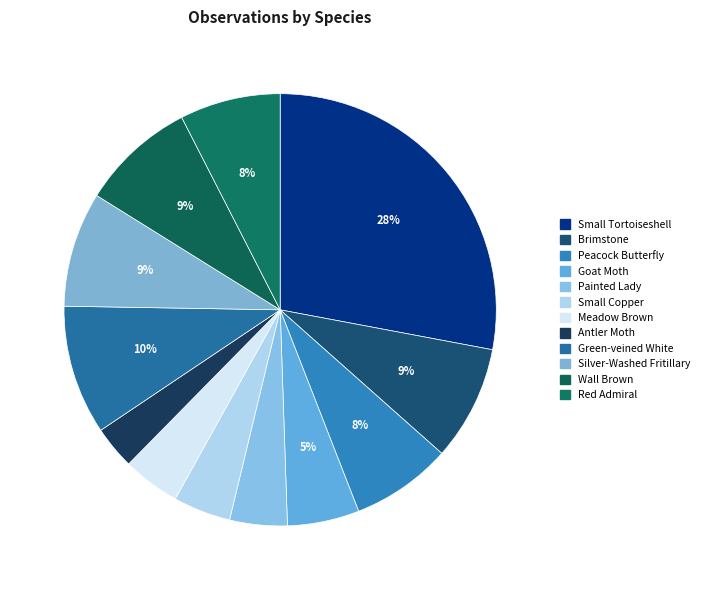

Which slice is the largest?

Small Tortoiseshell